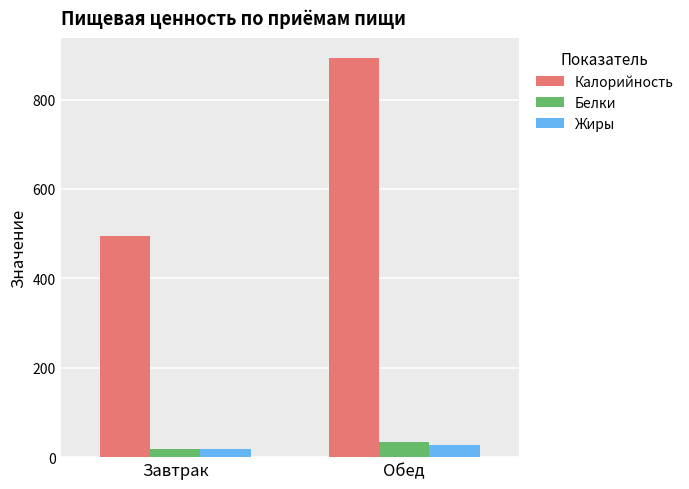

At how many categories does at least one series exceed 543?

1